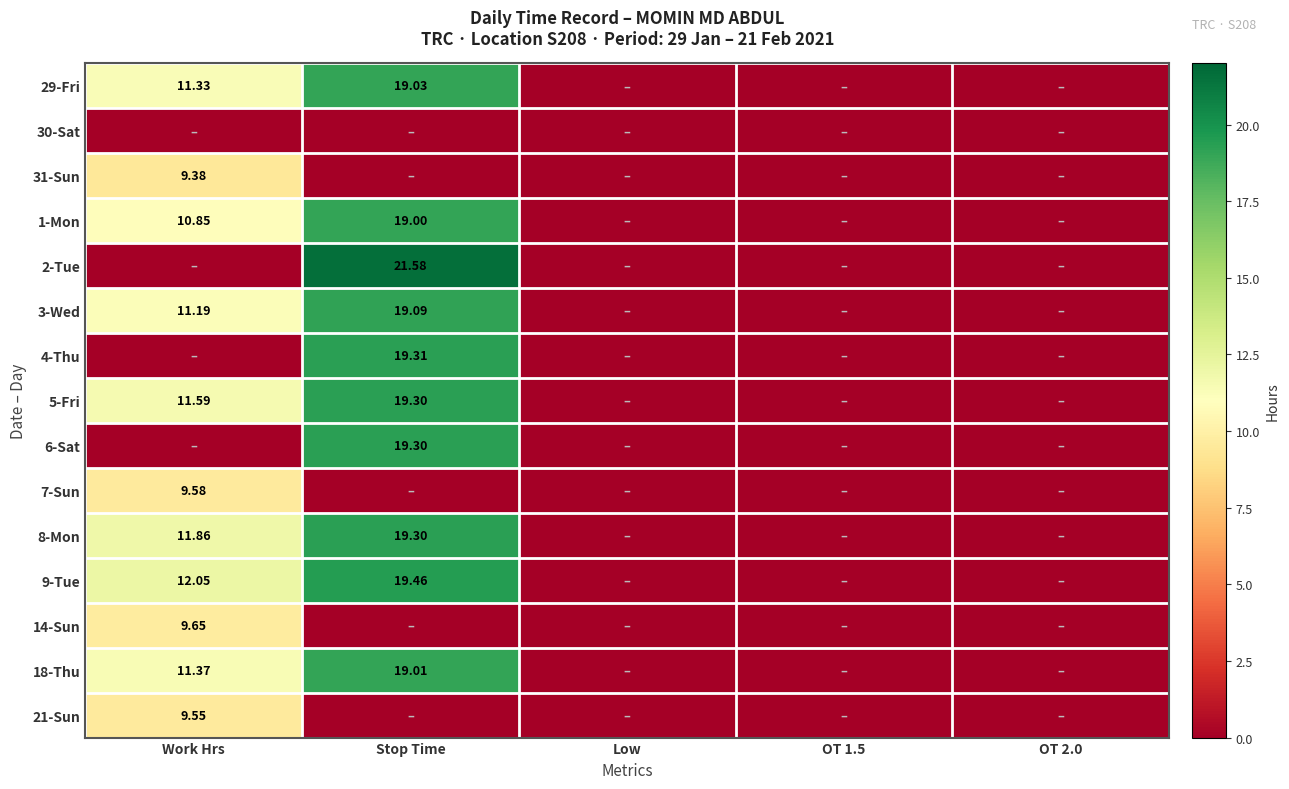

Is it true that 3-Wed equals 0.0 at Low?

True